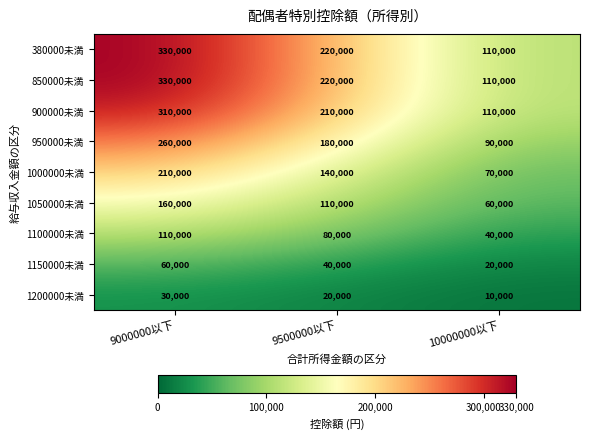

How many categories are shown in the chart?

3